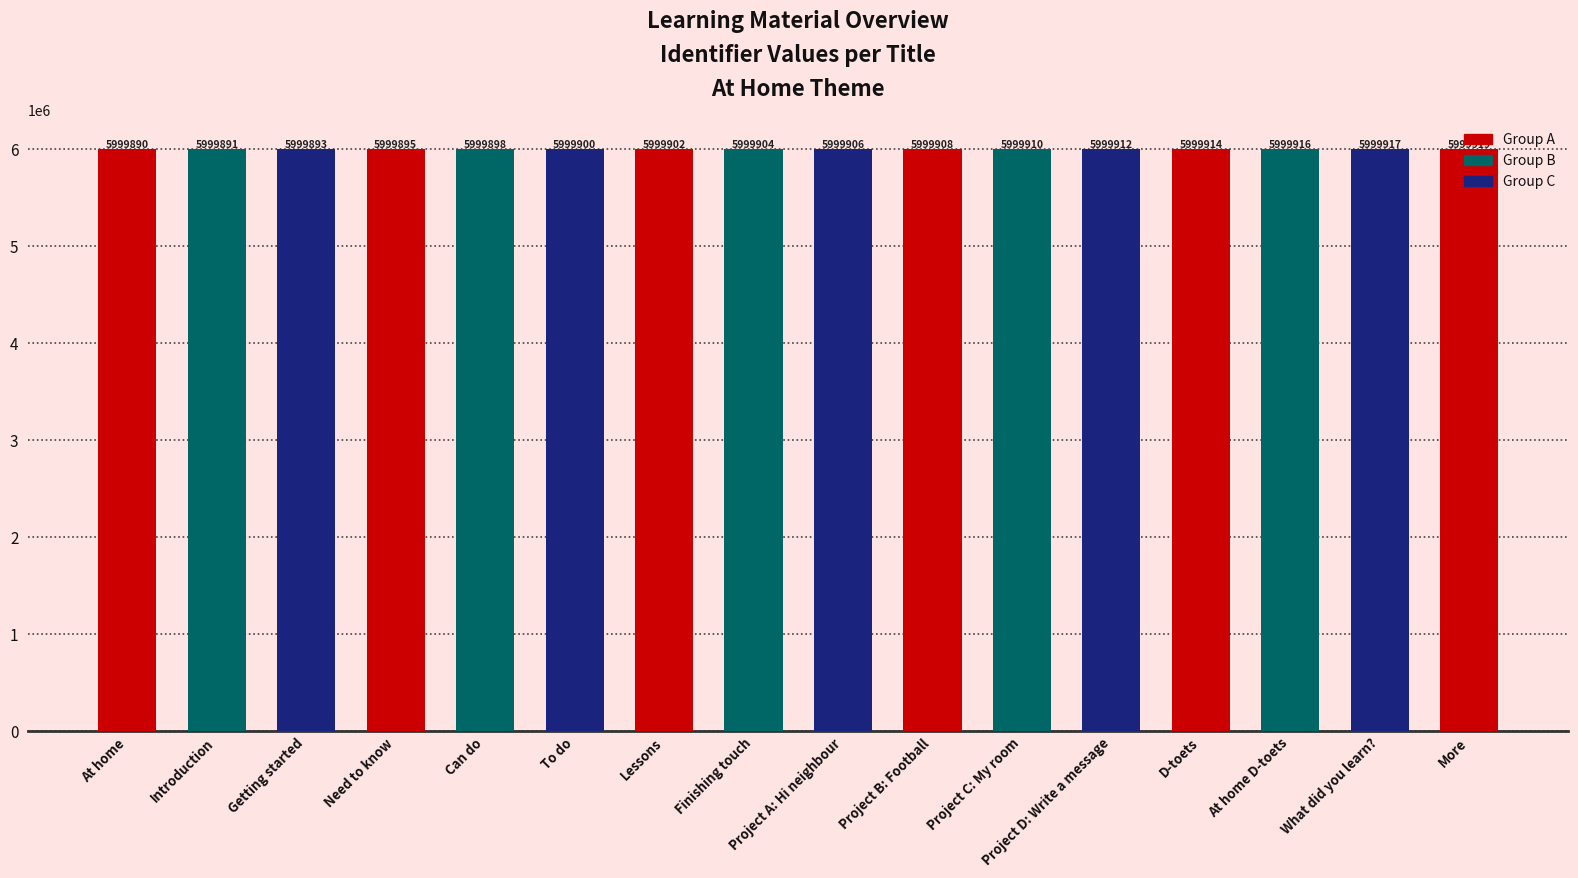

How many bars are there in total?

16